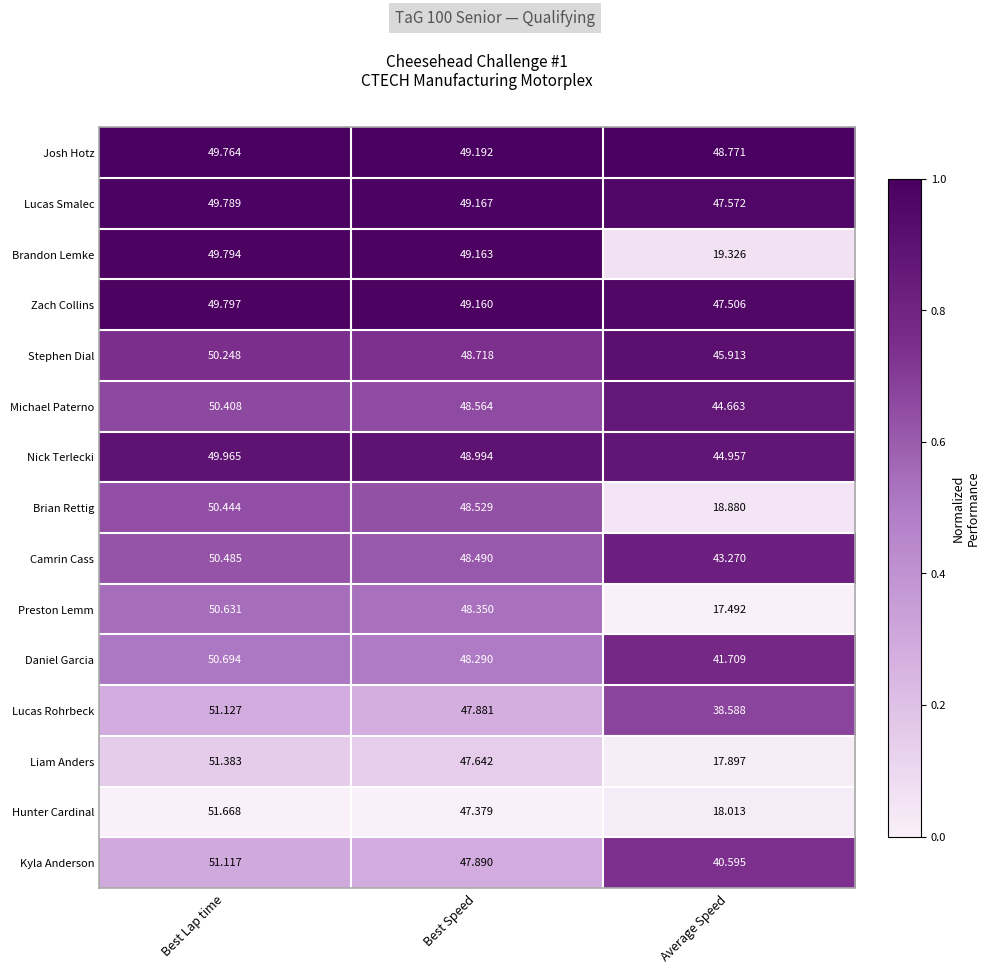

Count the number of data series in this chart.

15